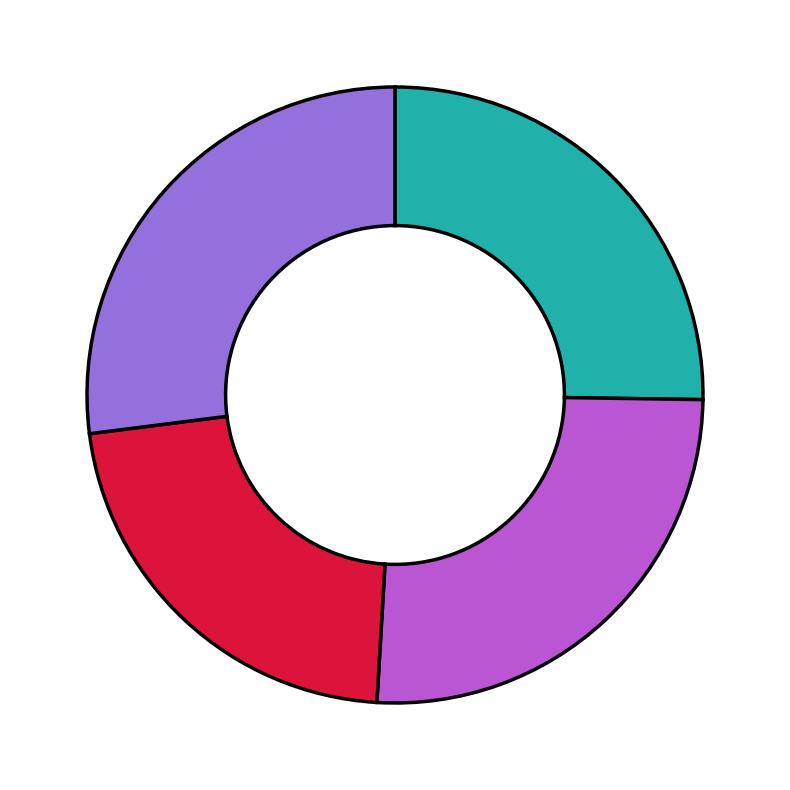

Does any single category account for the majority?

No